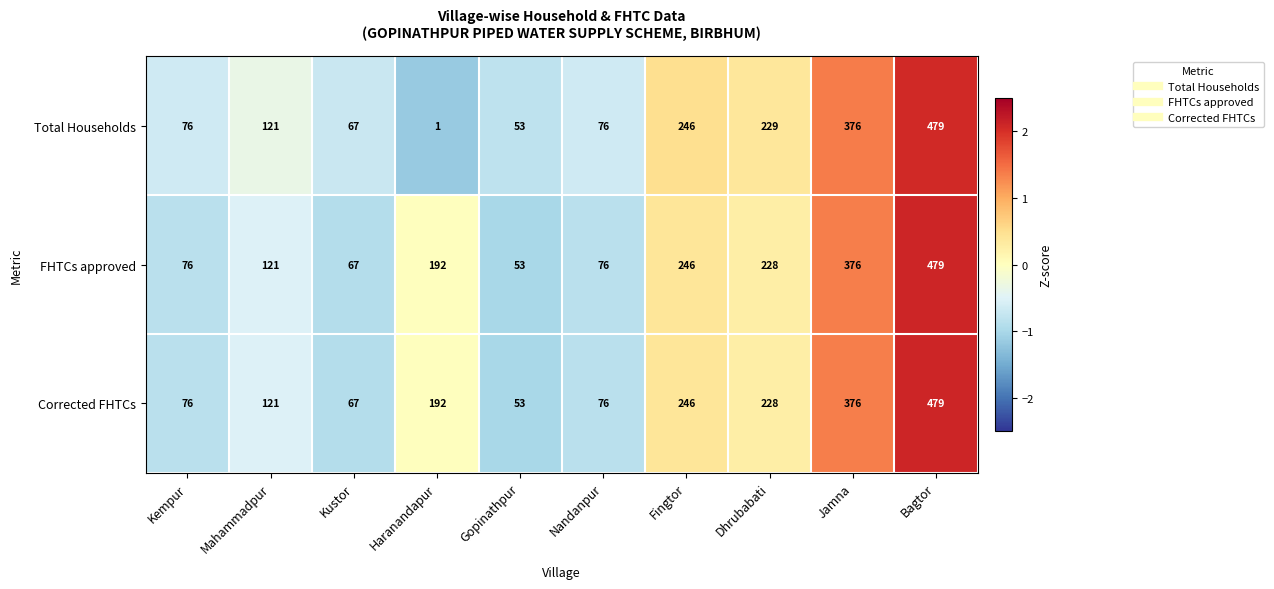

What is the spread (max minus min) of values at Dhrubabati?

1